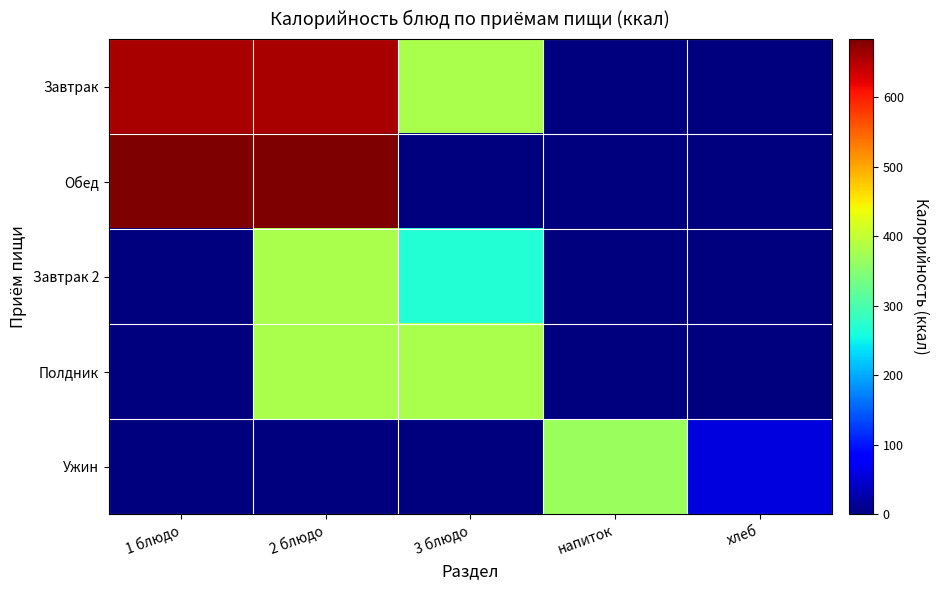

Between 1 блюдо and 3 блюдо, which is larger?

1 блюдо